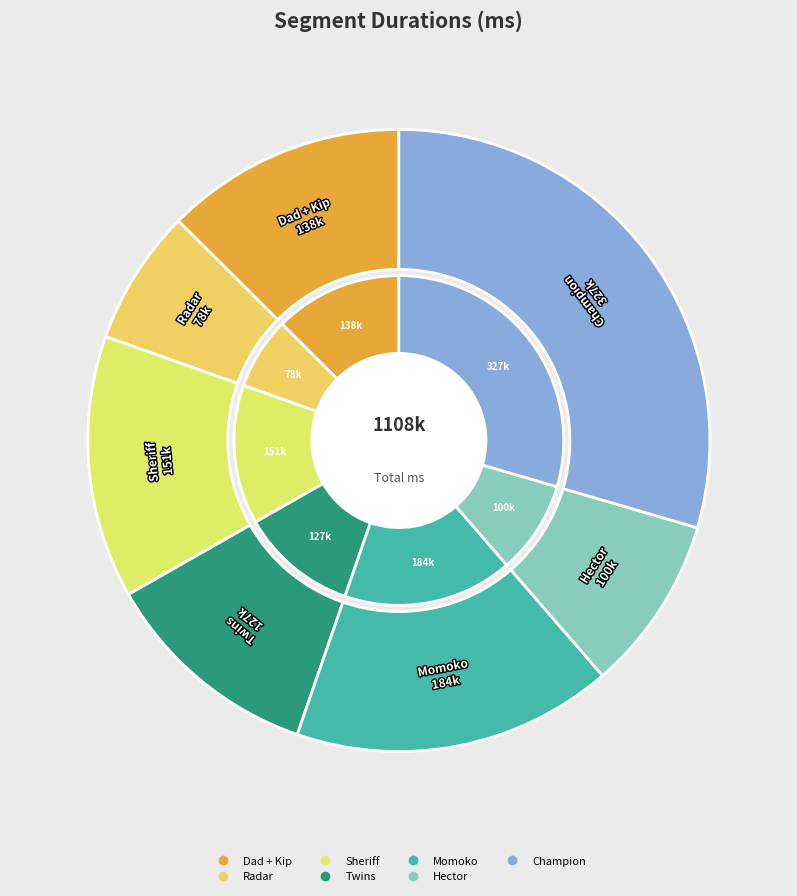

The Radar slice represents 7% of the pie. True or false?

True